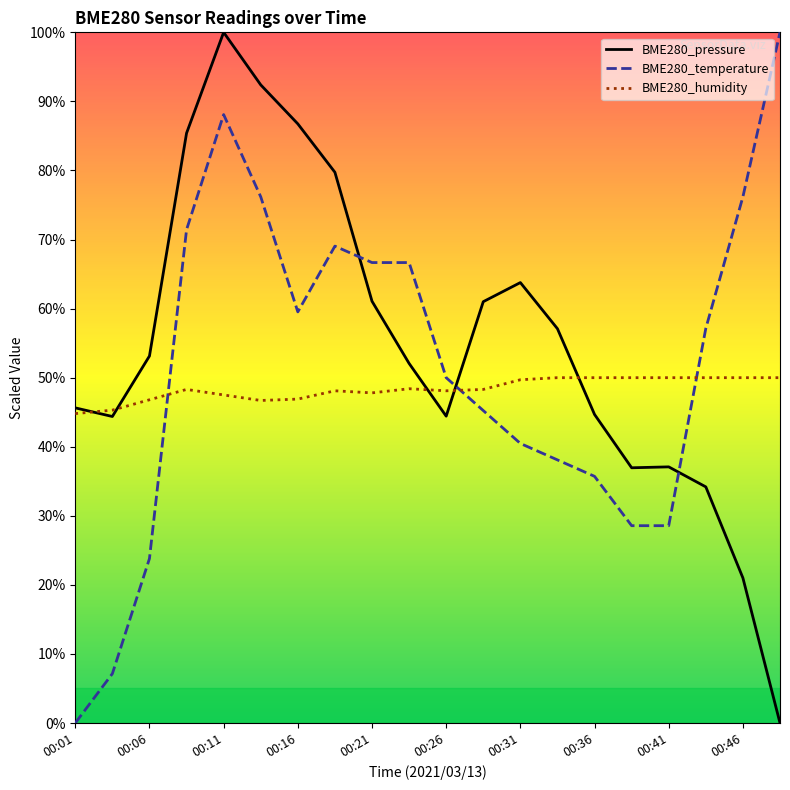

True or false: BME280_temperature and BME280_pressure intersect in this chart.

True